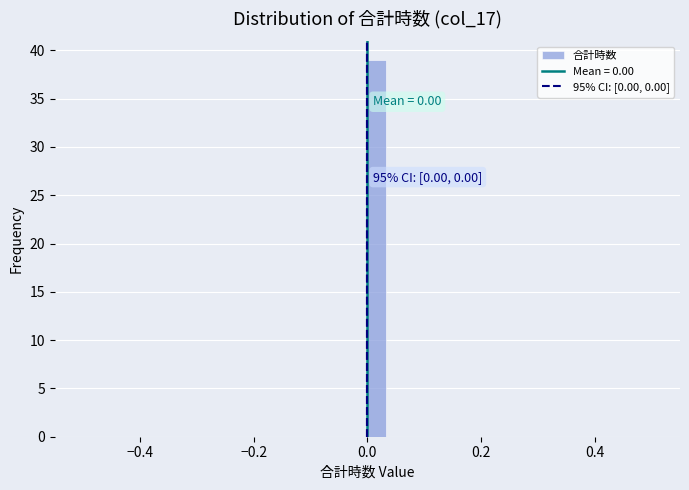

Read against the x-axis, roughly where is the centre of the tallest bar?

0.02